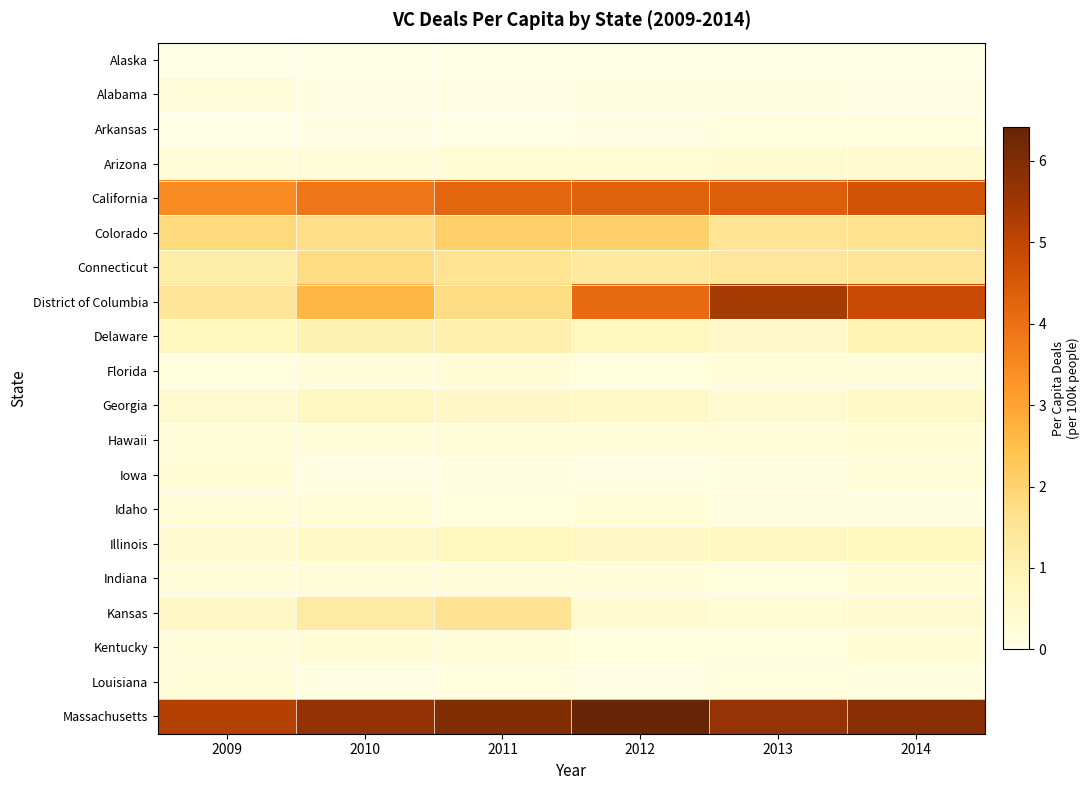

What is the difference between the highest and lowest values at 2011?

6.0